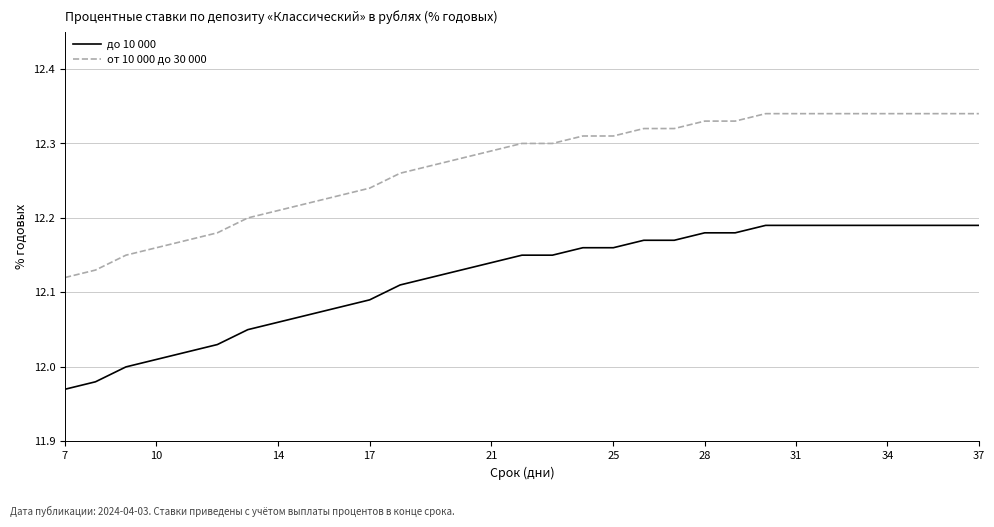

Which series has the largest total across all categories?

от 10 000 до 30 000